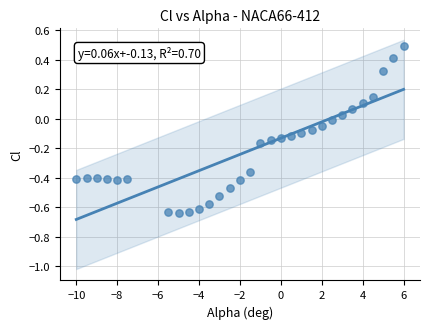

What is the range of Y values (max minus min)?

1.1